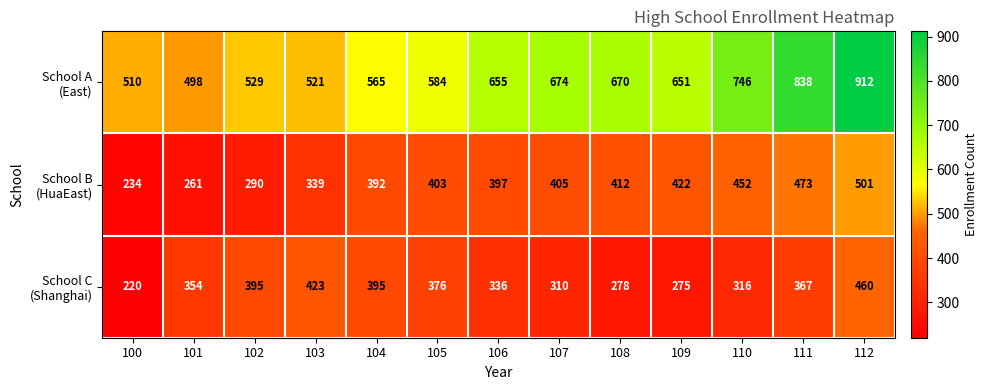

What is the difference between the highest and lowest values at 112?

452